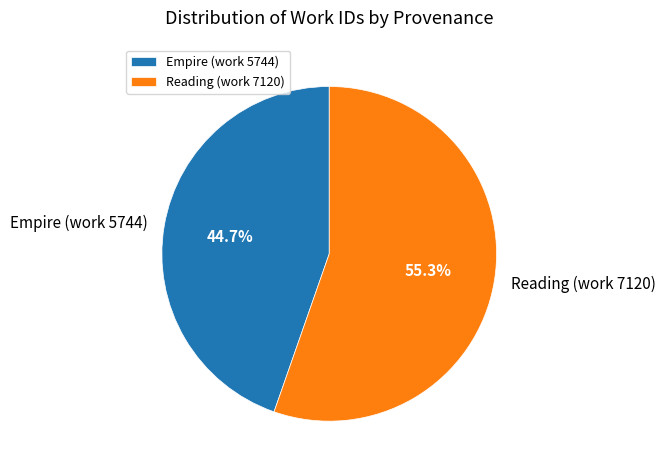

Is it true that Reading (work 7120) is 55% of the pie?

True